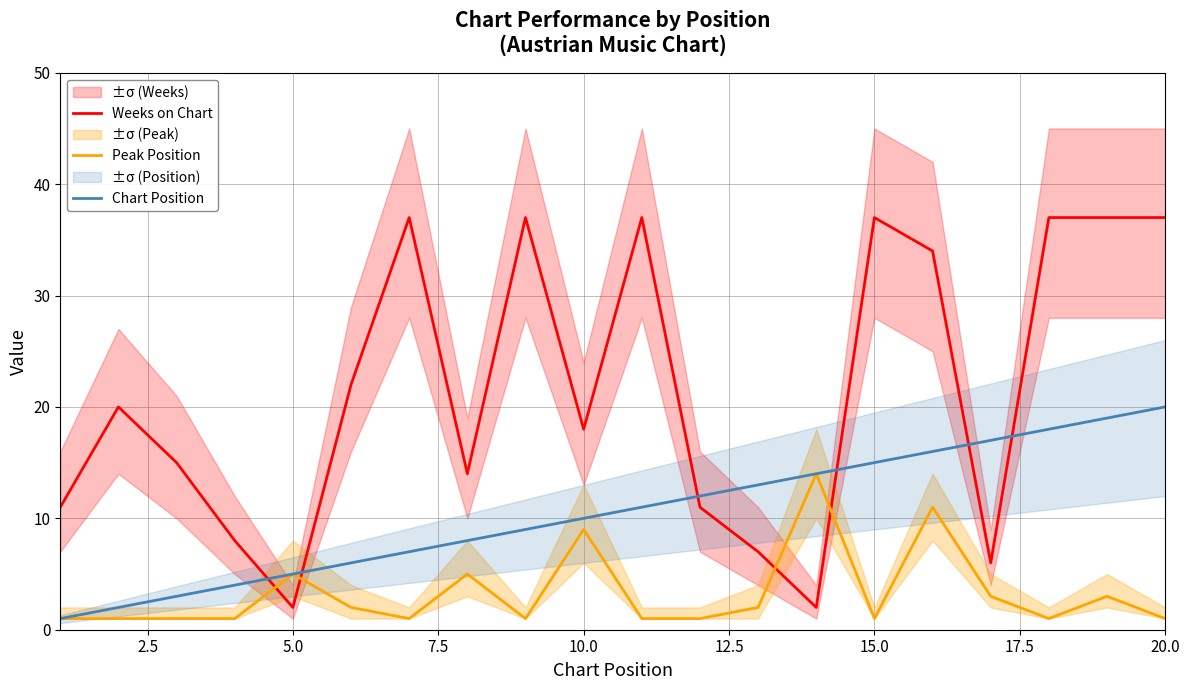

What is the maximum value for Peak Position?

14